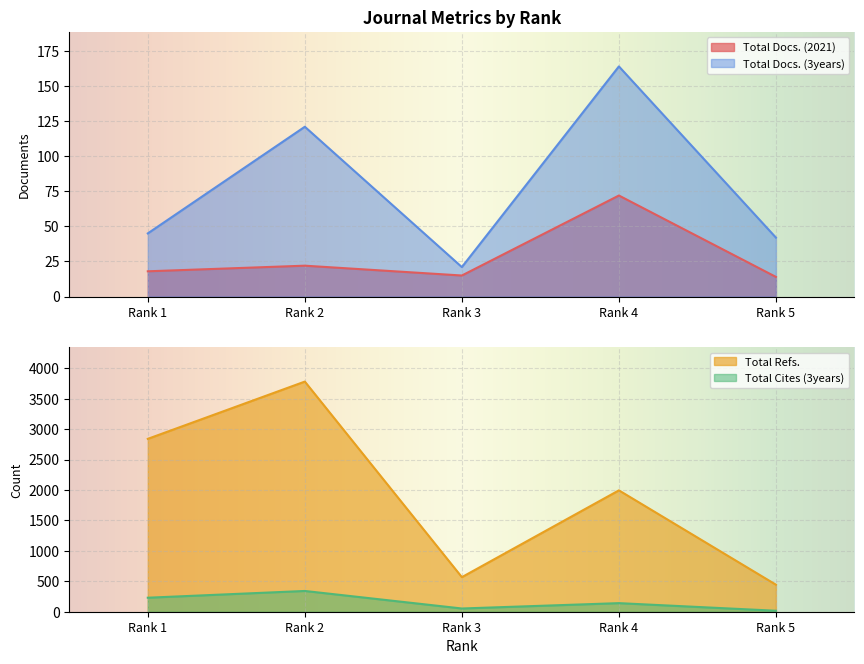

What is the difference between the second highest and minimum values in the Total Docs. (3years) series?

100